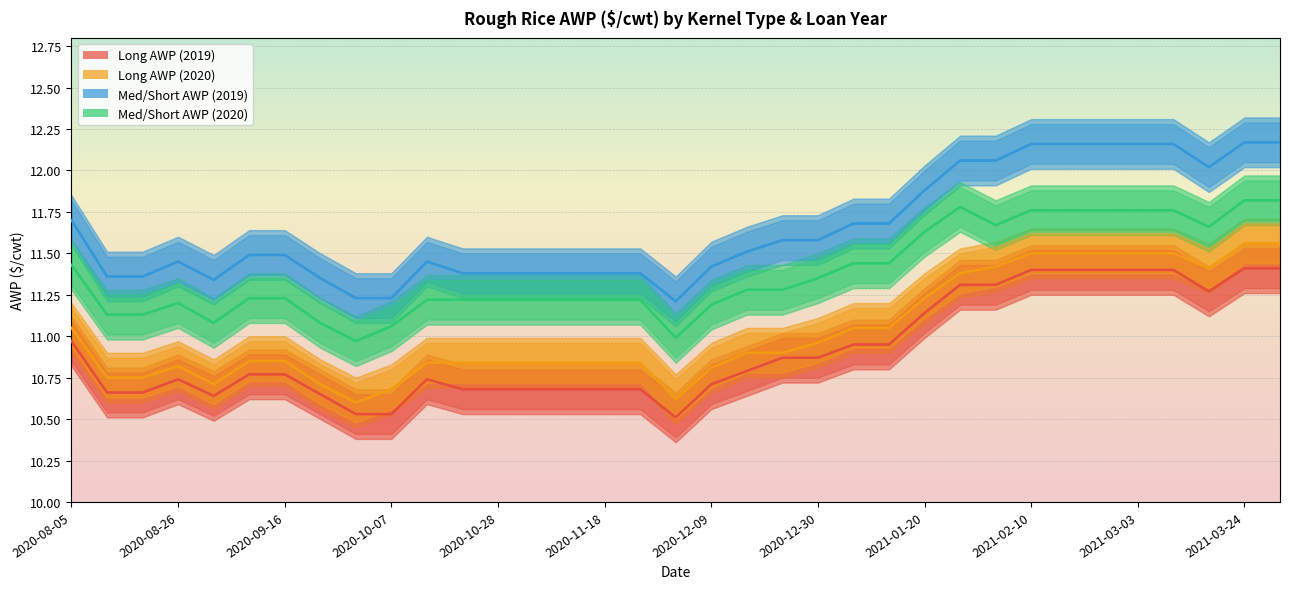

What position from the right is 2020-08-05?

35